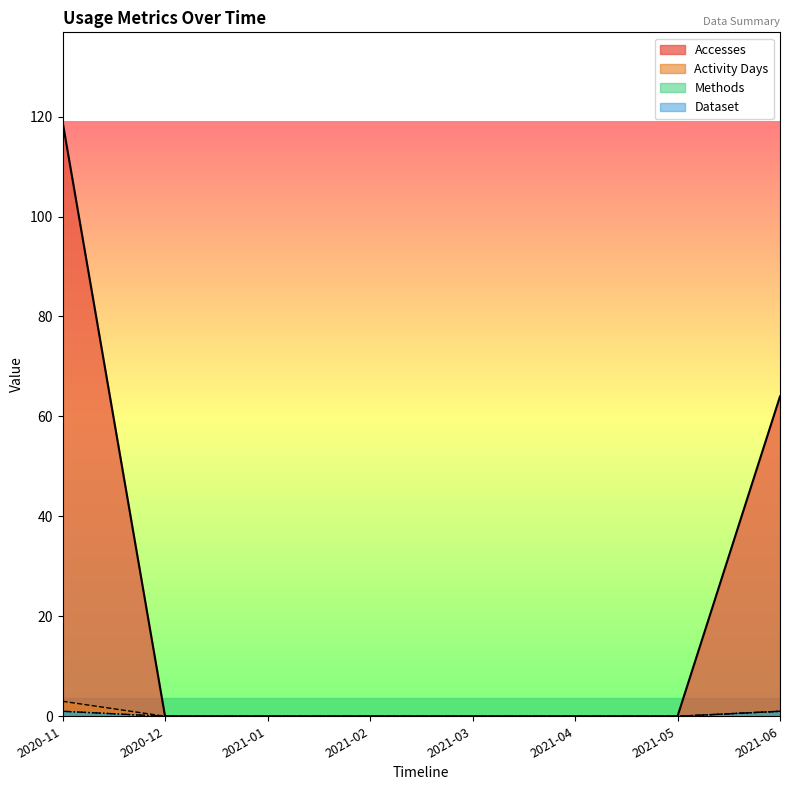

Which series has the largest range (max minus min)?

Accesses